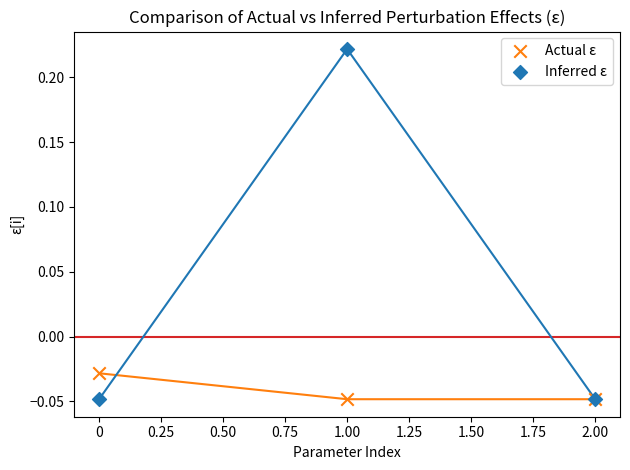

Which series has the largest Y range (max minus min)?

Inferred ε